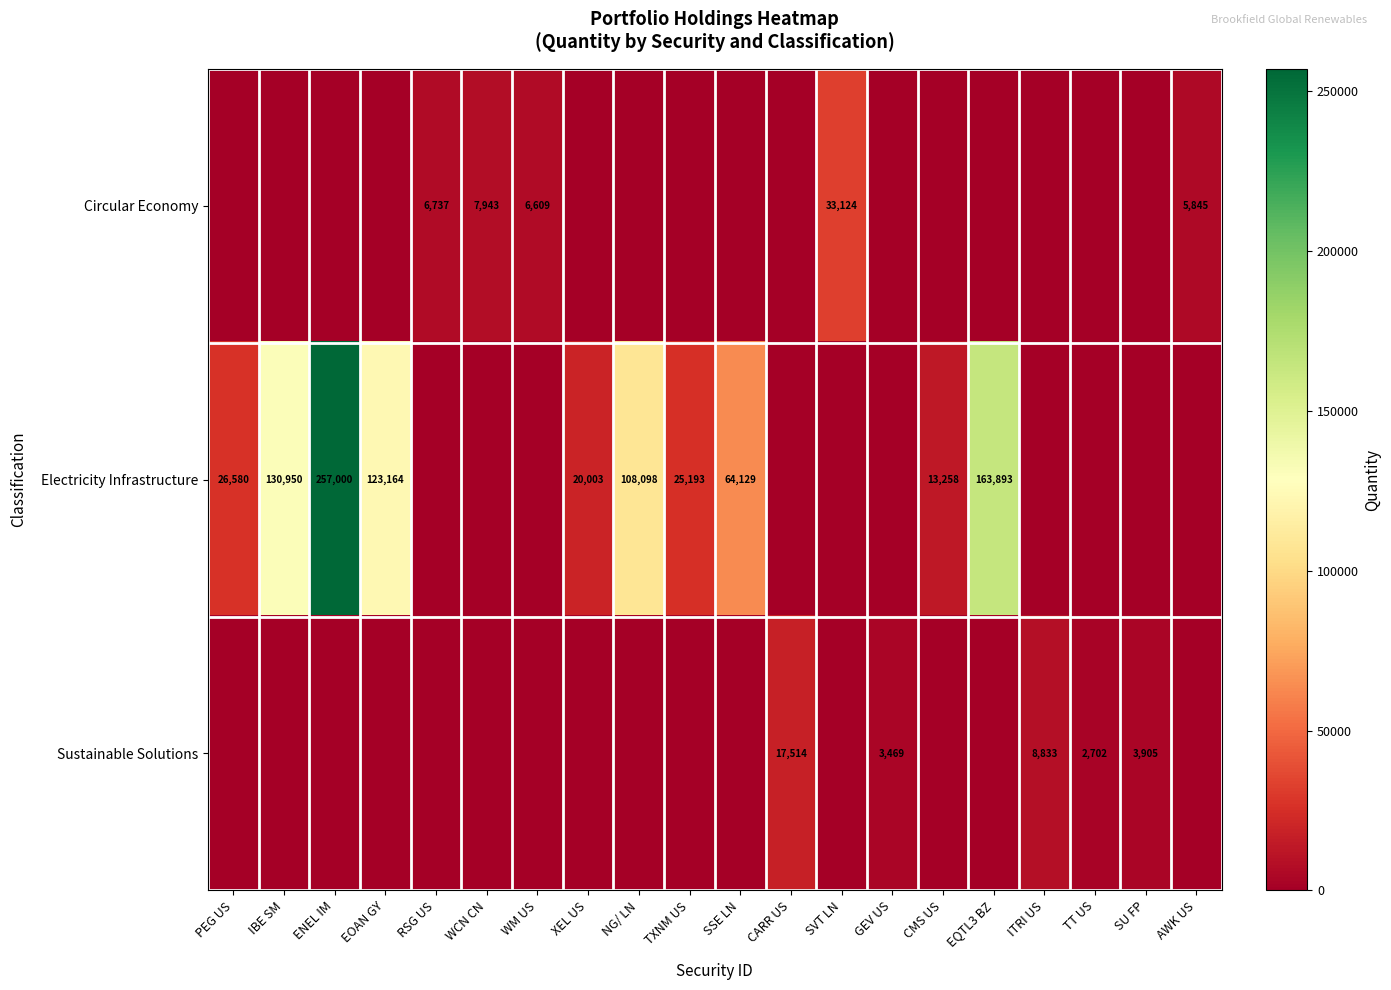

What is the average value of the row_0 series?

3013